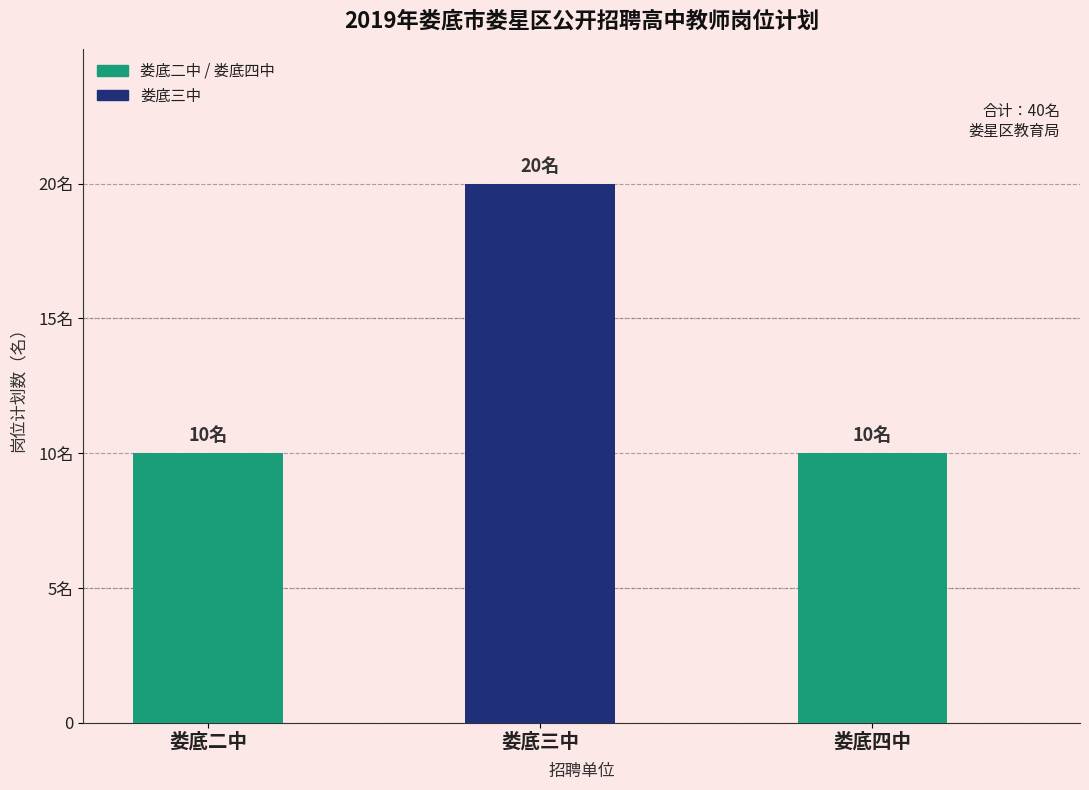

What is the label of the 2nd bar from the right?

娄底三中